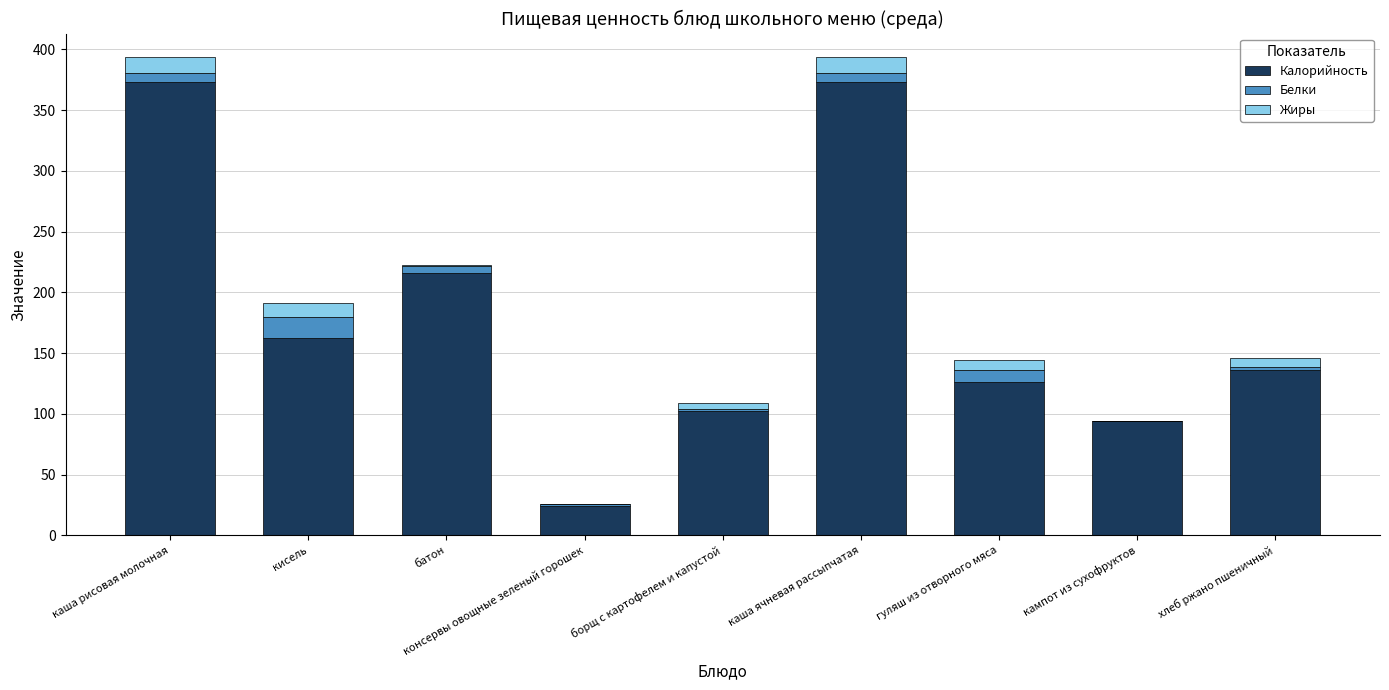

The Калорийность series shows 126.0 at гуляш из отворного мяса. True or false?

True